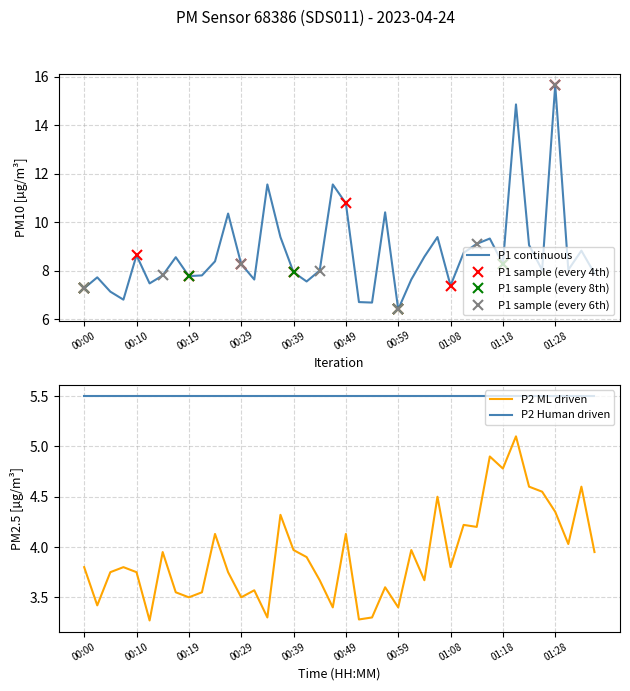

Does the chart have visible grid lines?

Yes